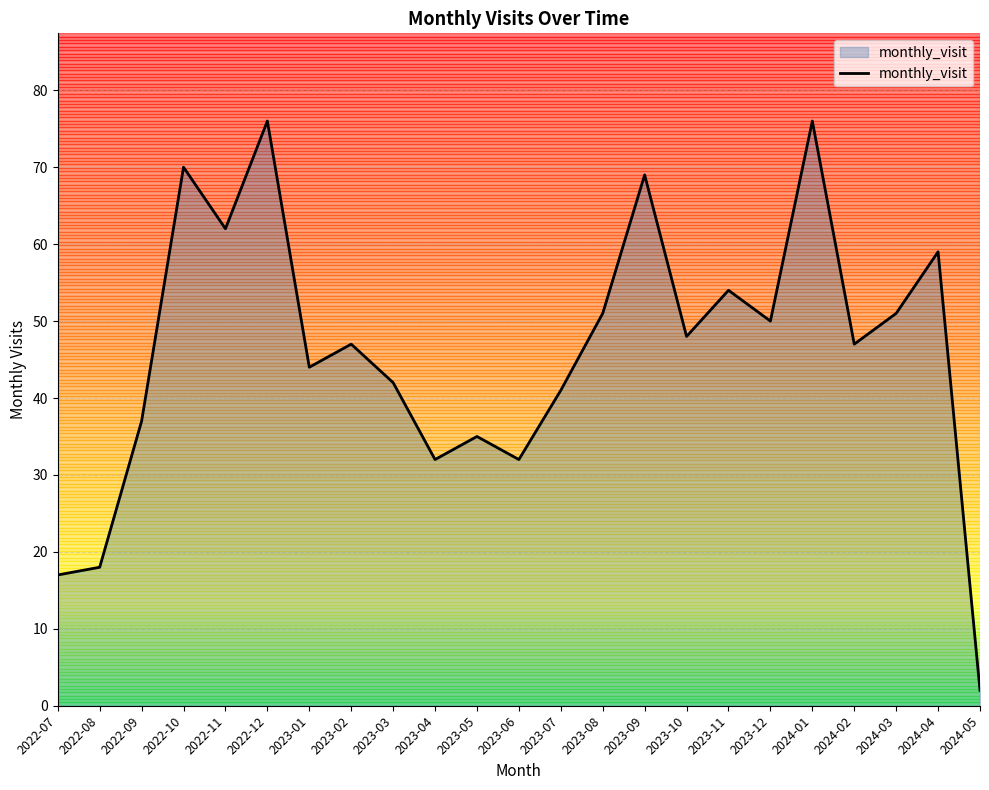

What is the maximum value shown in the chart?

76